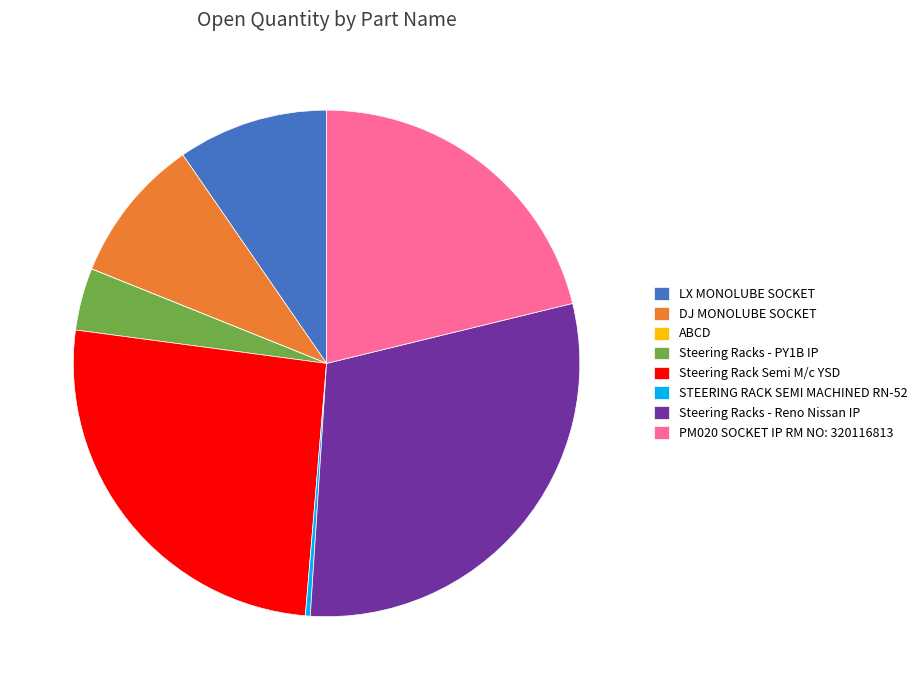

Is it true that DJ MONOLUBE SOCKET is 9% of the pie?

True